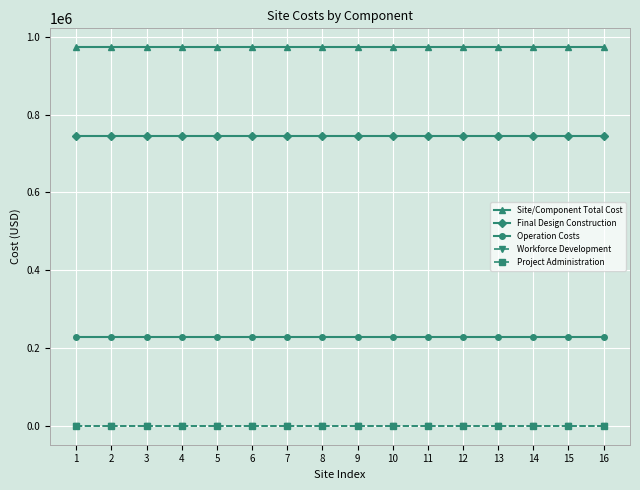

Which series changed the most between 9 and 11?

Site/Component Total Cost